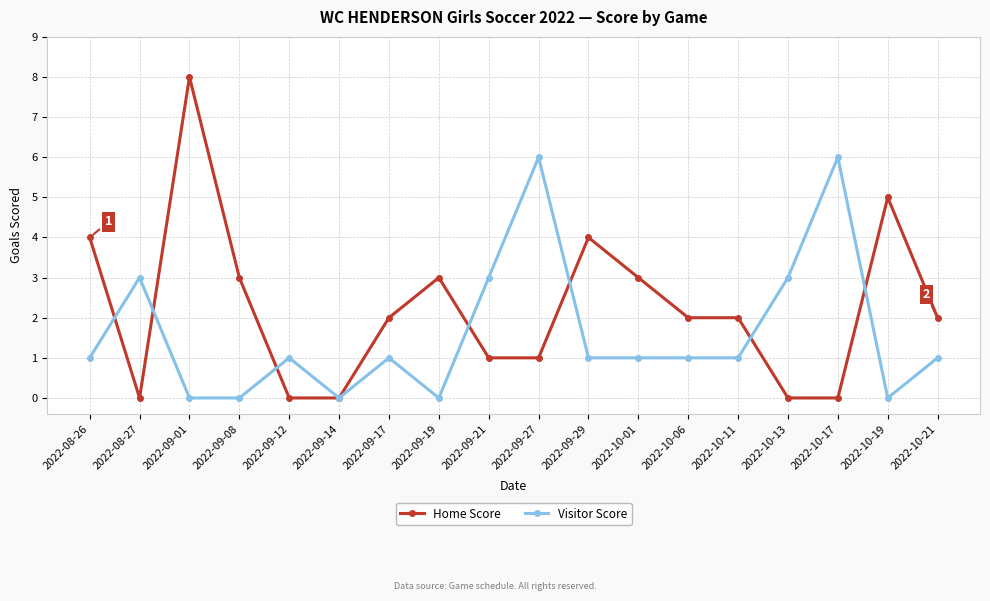

What is the spread (max minus min) of values at 2022-10-17?

6